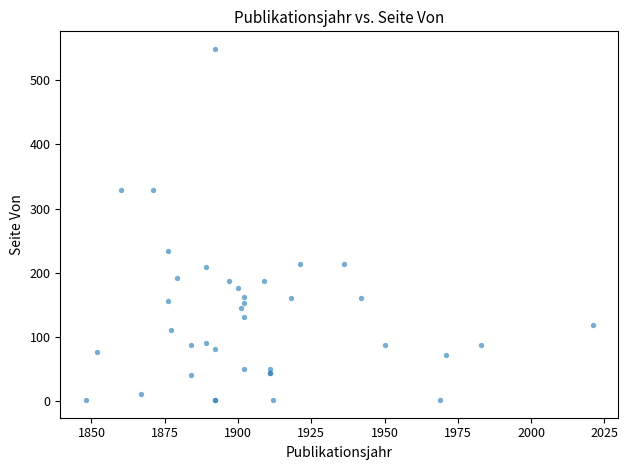

What Y value in the scatter plot is closest to 275?

234